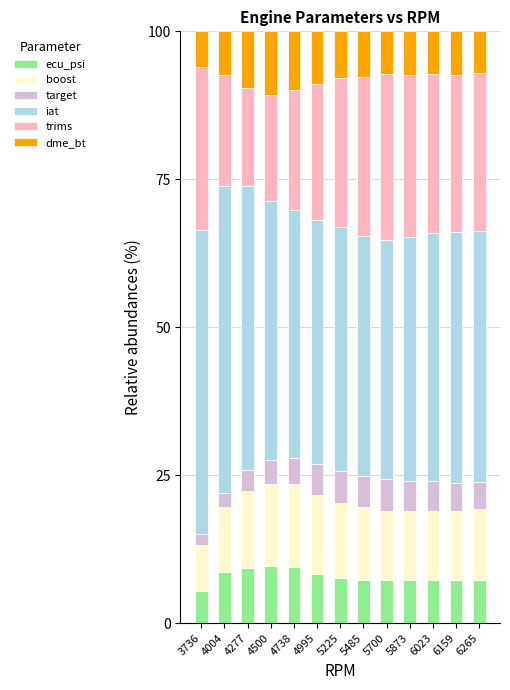

True or false: ecu_psi has a value of 5.4 at 3736.

True